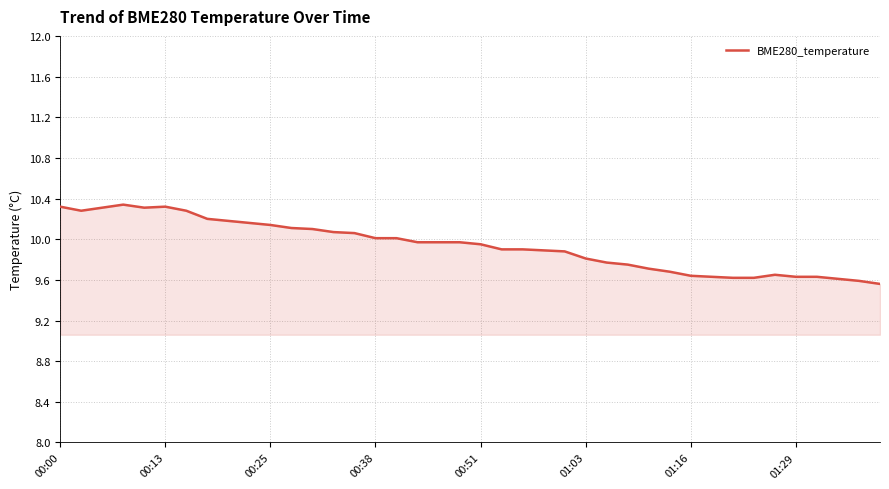

What is the difference between the maximum and minimum values?

0.8